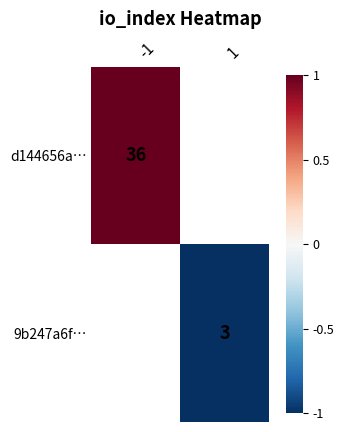

Is it true that d144656a… equals 36 at -1?

True